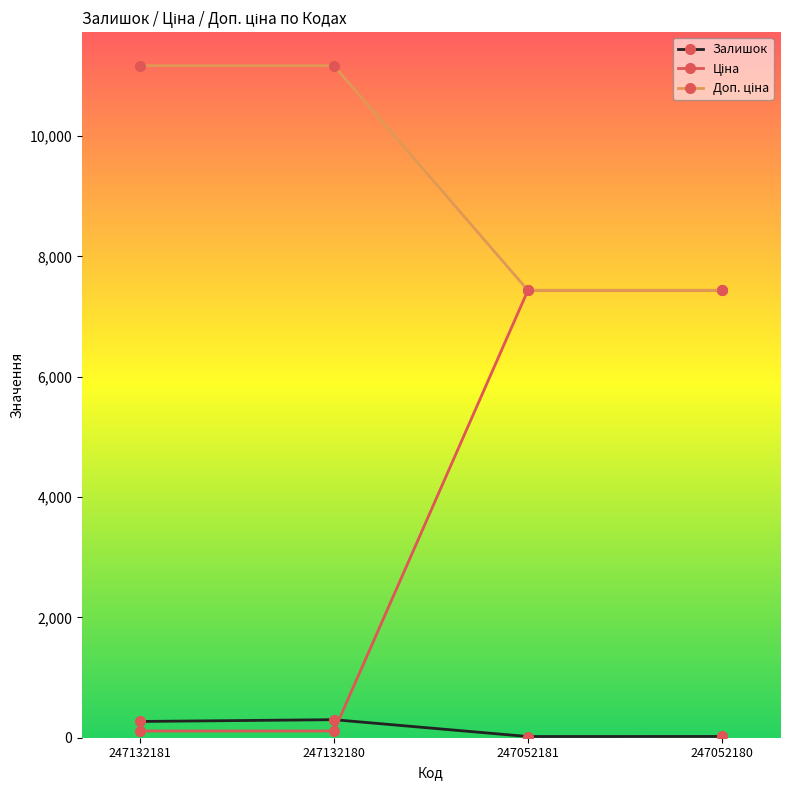

What is the greatest value displayed?

11169.0